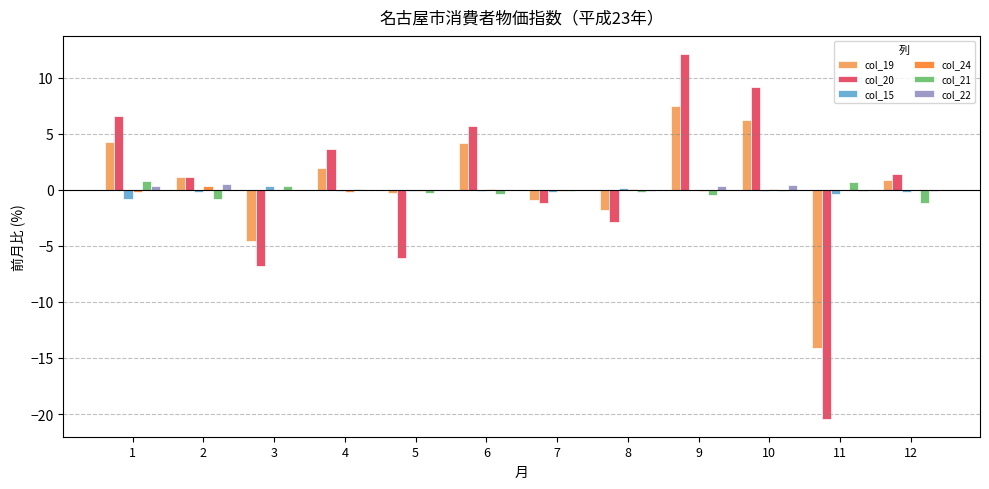

What is the sum of all col_19 values?

4.4